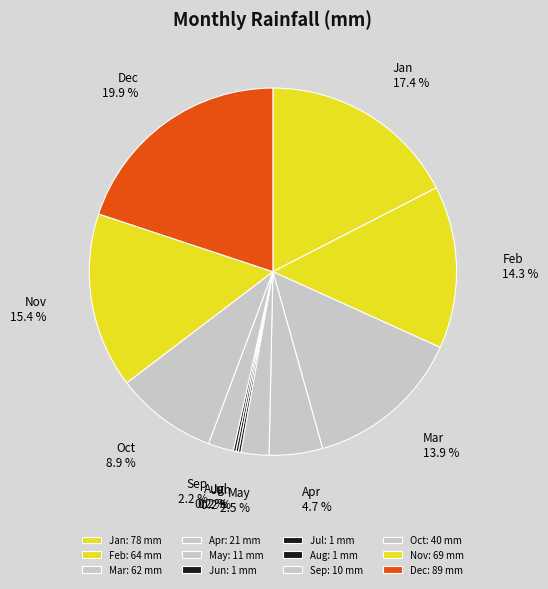

Which slice is the largest?

Dec